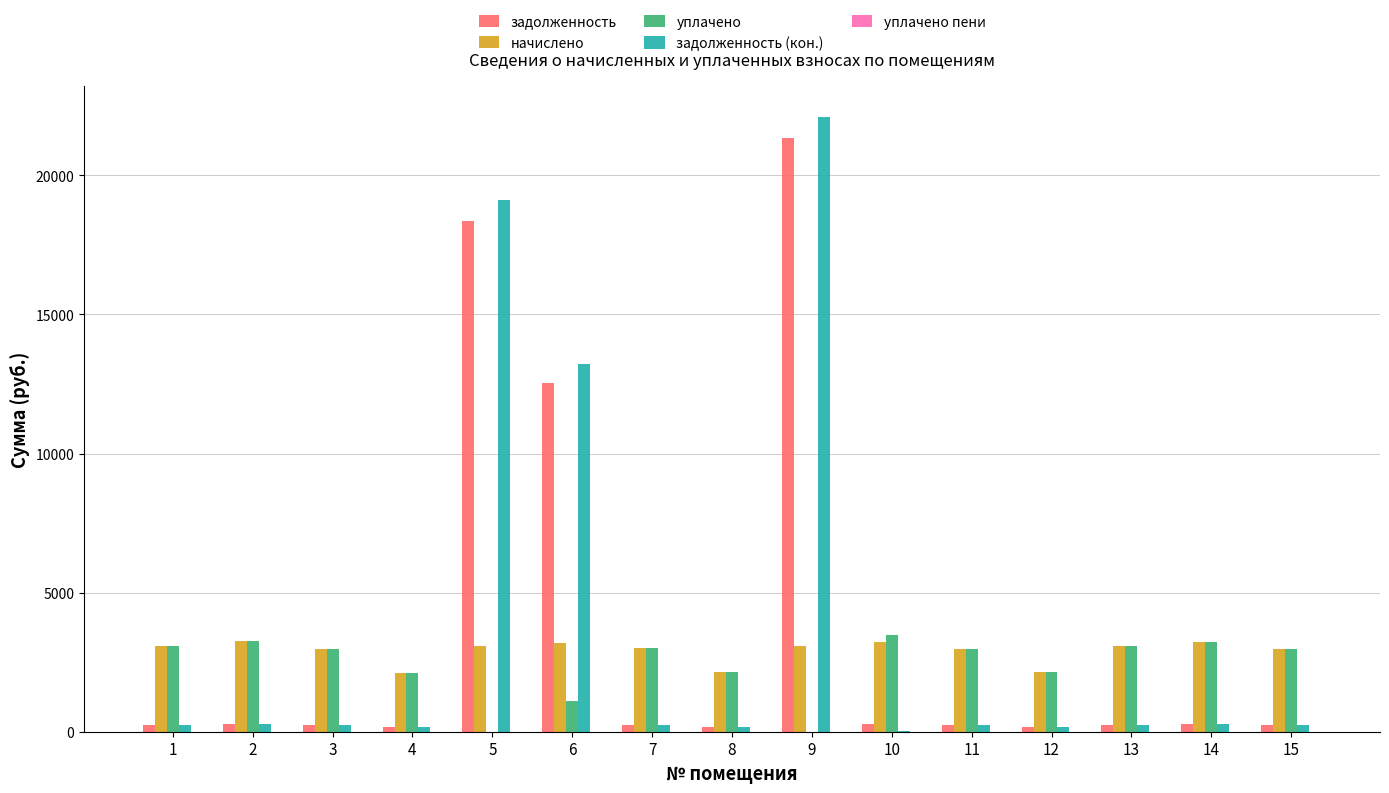

Which series has the largest range (max minus min)?

задолженность (кон.)